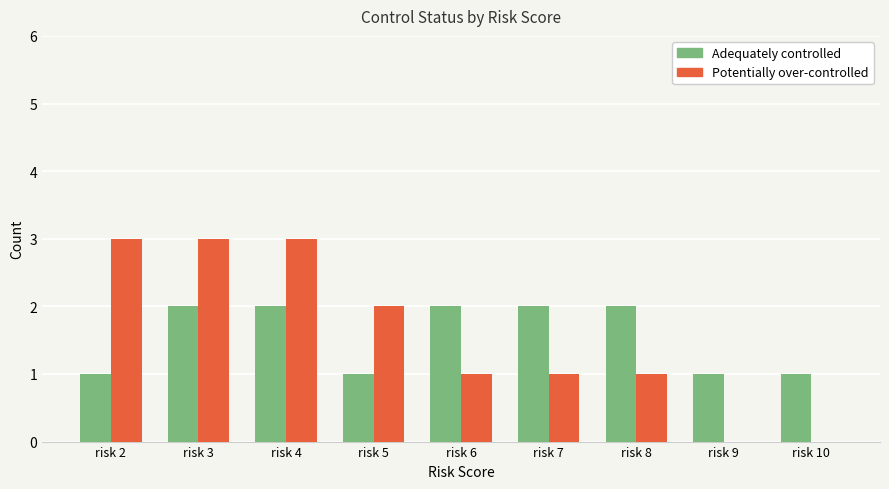

What is the maximum value for Potentially over-controlled?

3